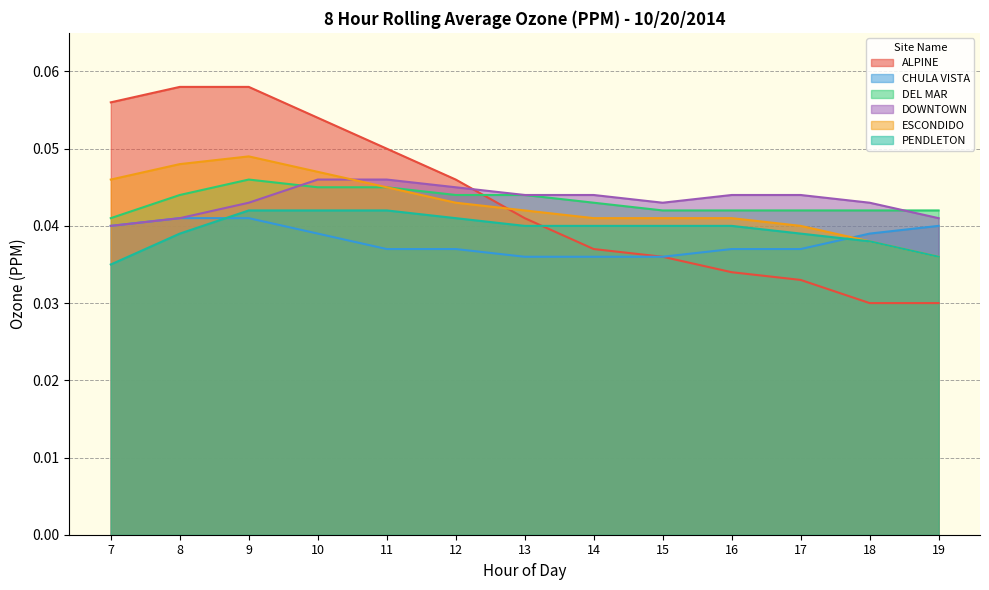

Which series has the largest total across all categories?

DOWNTOWN